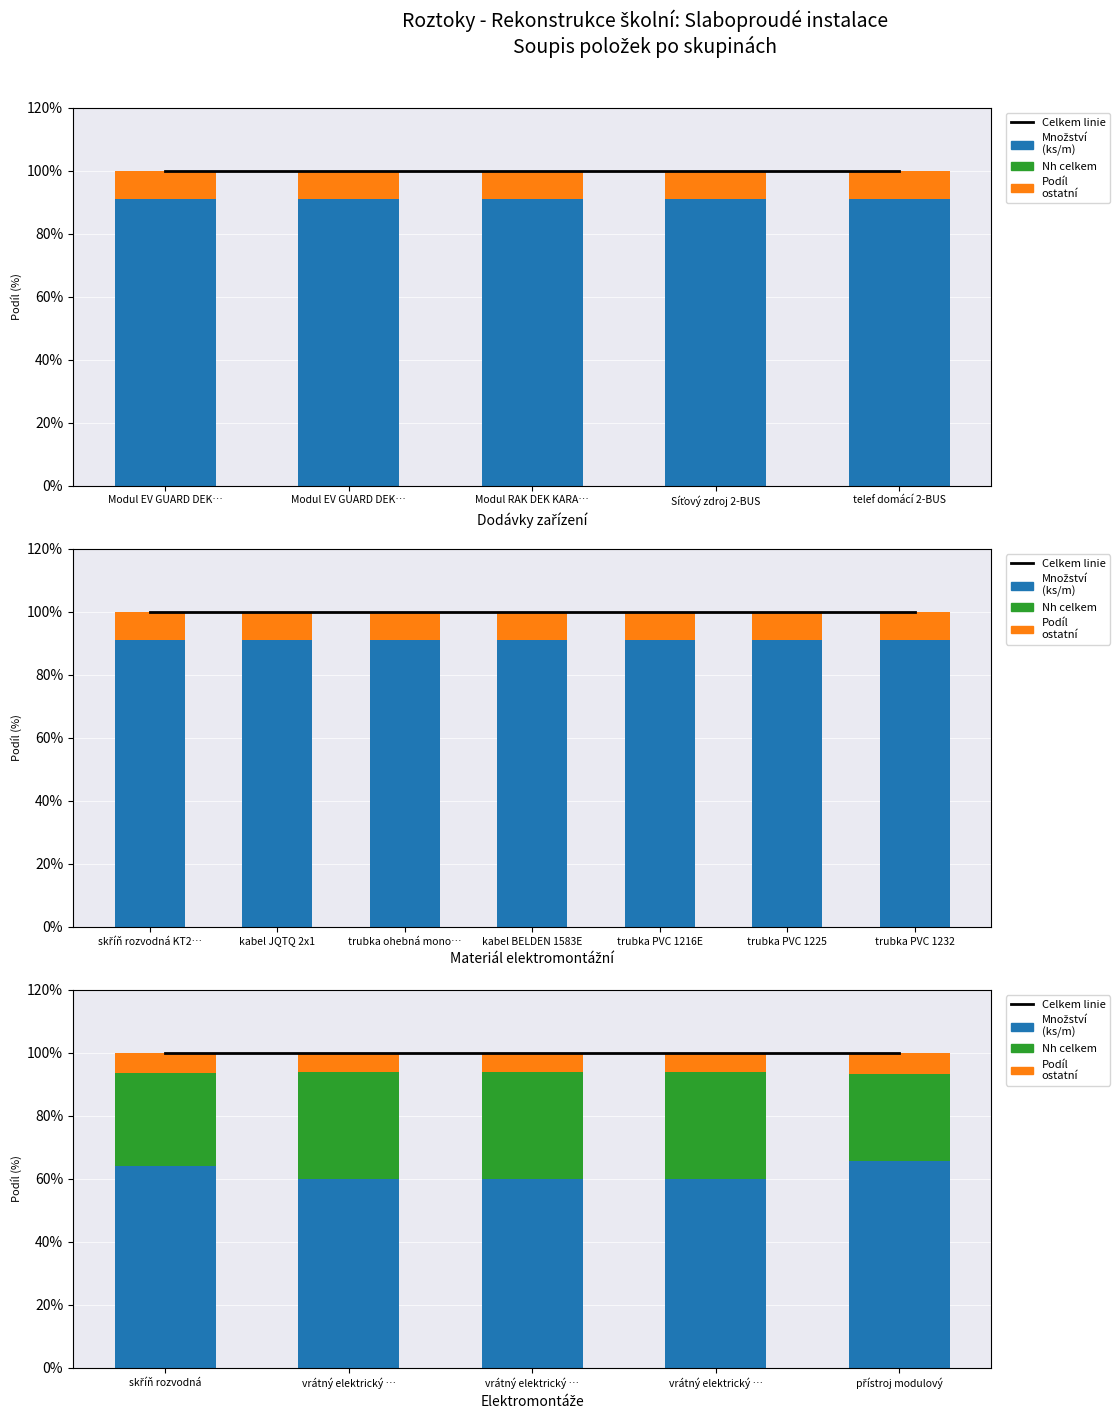

True or false: Podíl ostatní has a value of 8.7 at přístroj modulový.

False